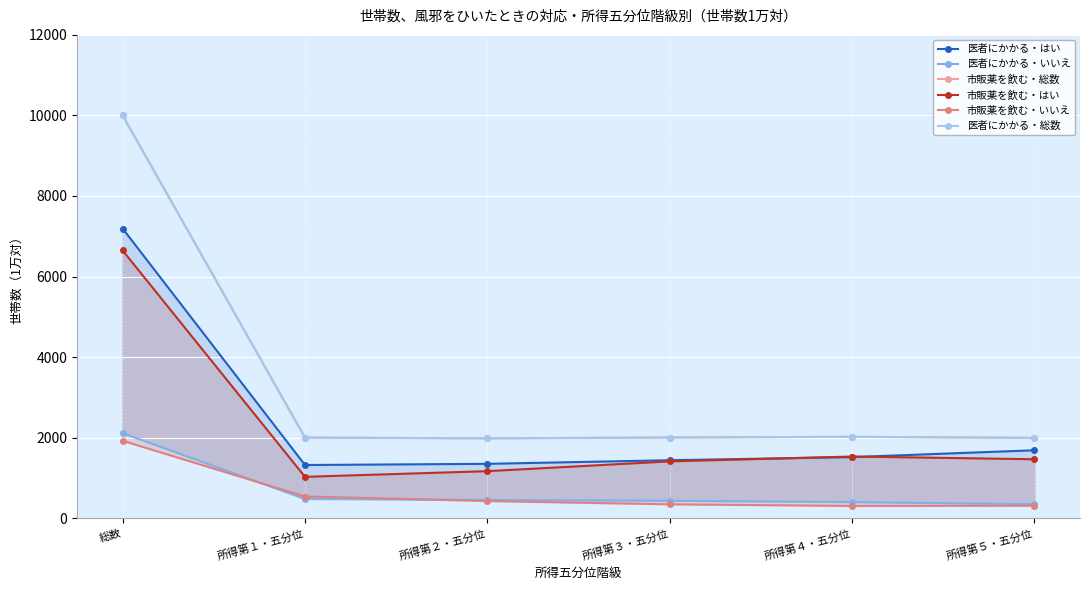

What is the value of the 医者にかかる・はい point at the 1st from the left?

7192